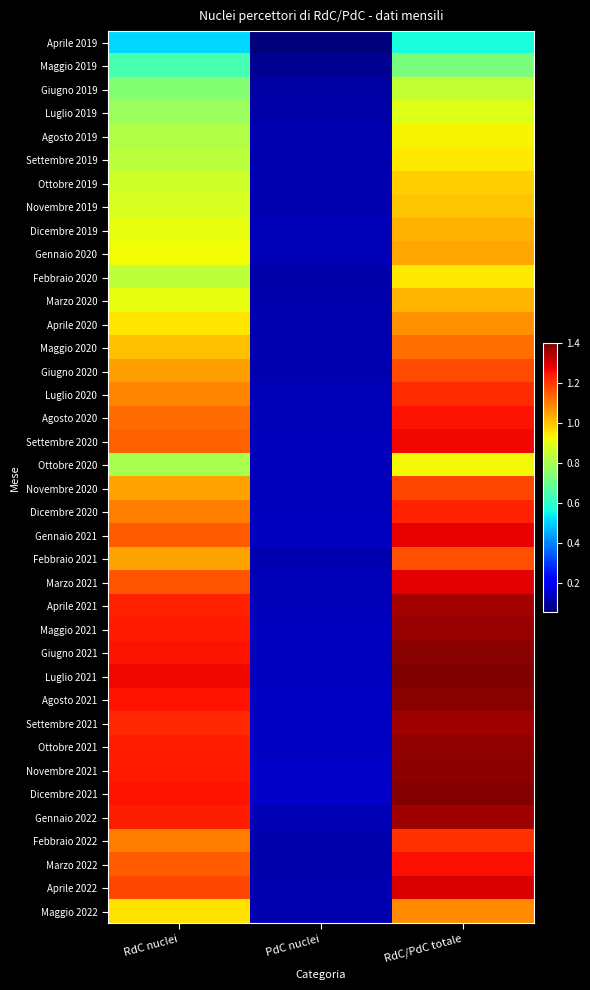

Which label corresponds to the smallest value in the chart?

PdC nuclei